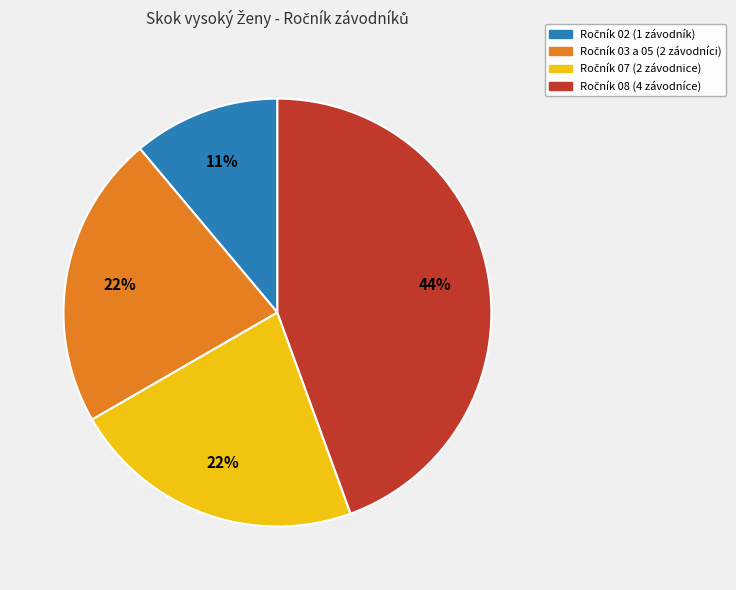

To the nearest percent, what is the difference between the largest and smallest slice percentages?

33%